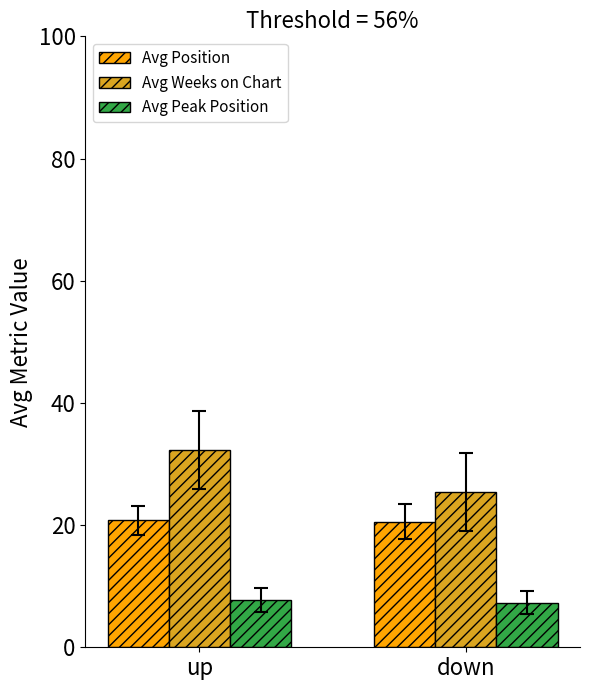

What is the spread (max minus min) of values at down?

18.1